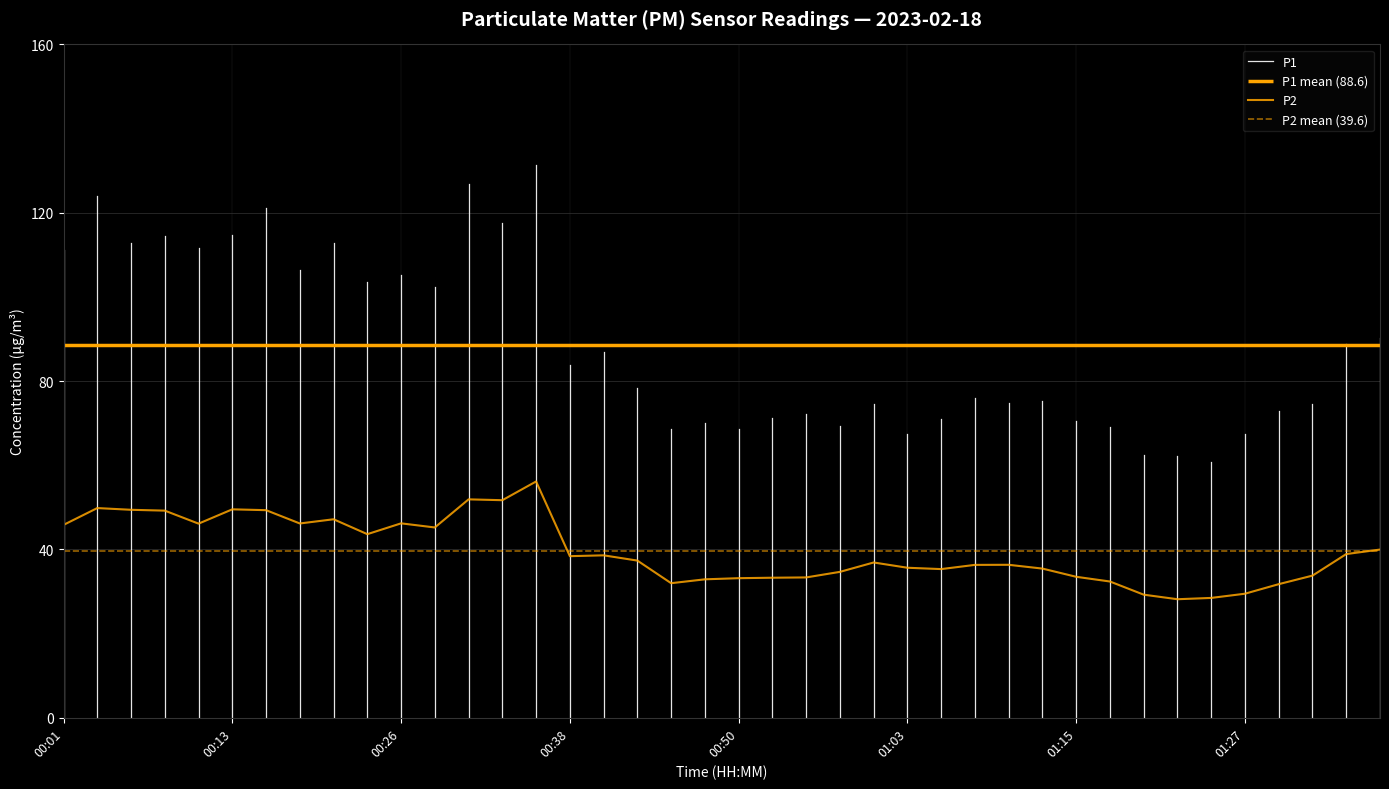

What is the label of the 10th point from the left?

00:23